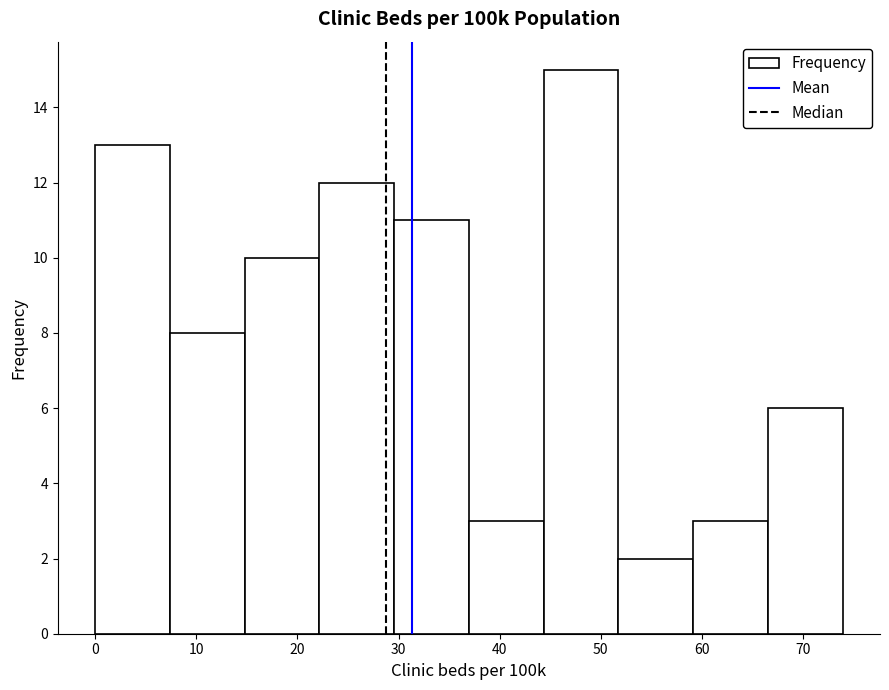

Which range on the x-axis has the tallest bar?

44 to 52